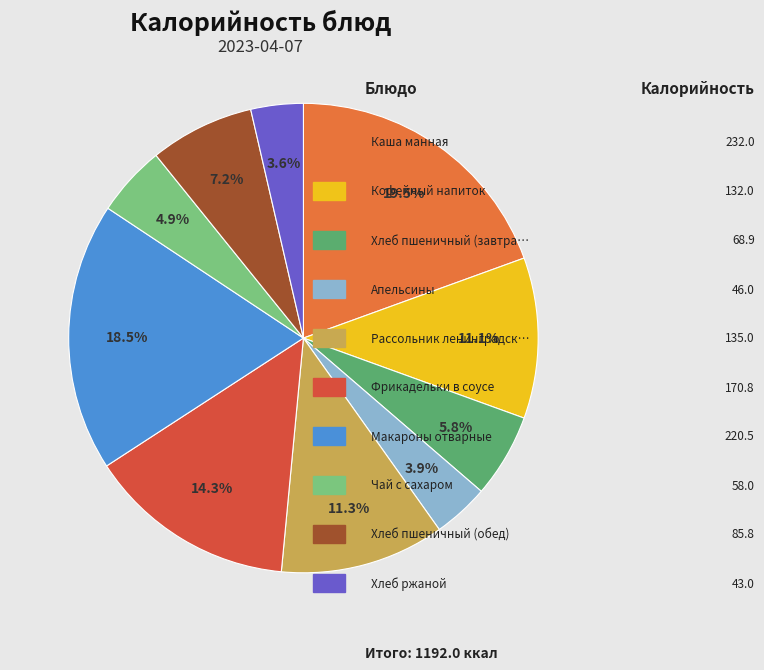

How many segments does this pie chart have?

10